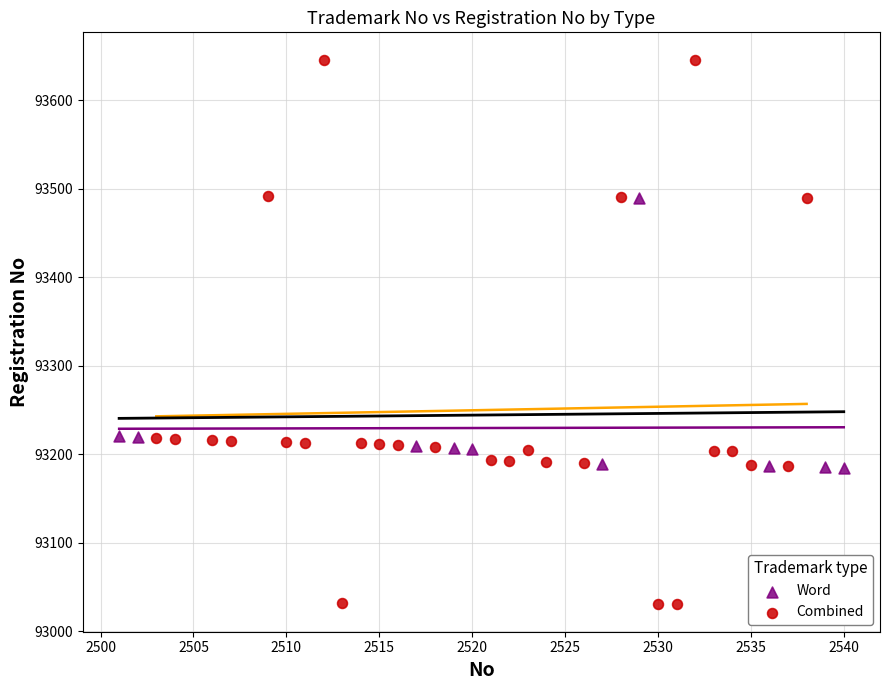

Which series reaches the maximum Y coordinate?

Combined